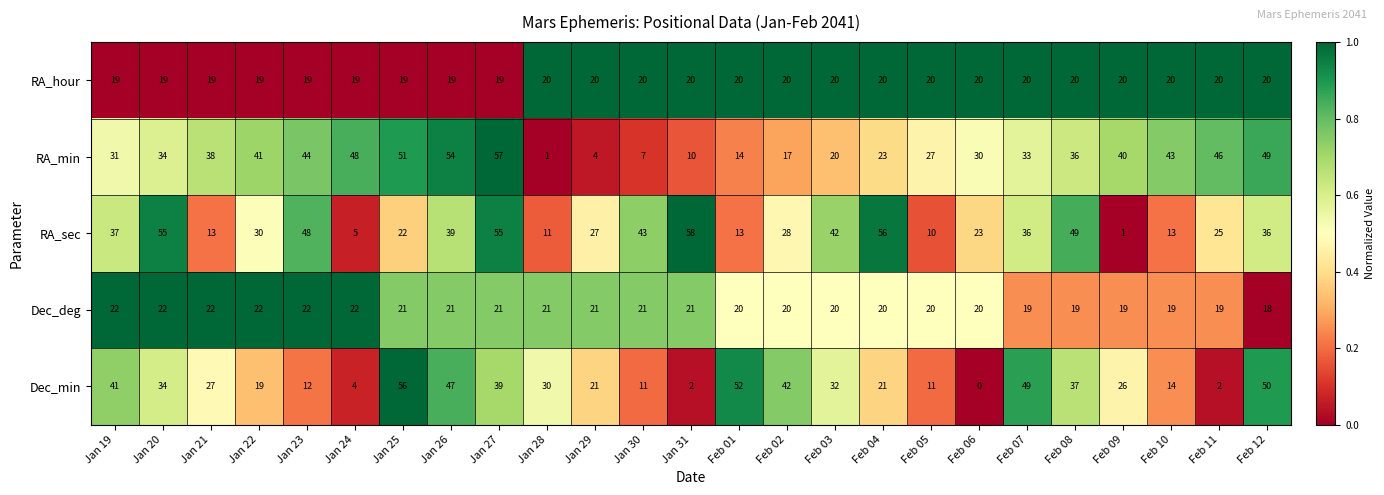

What is the difference between the highest and lowest values at Jan 27?

38